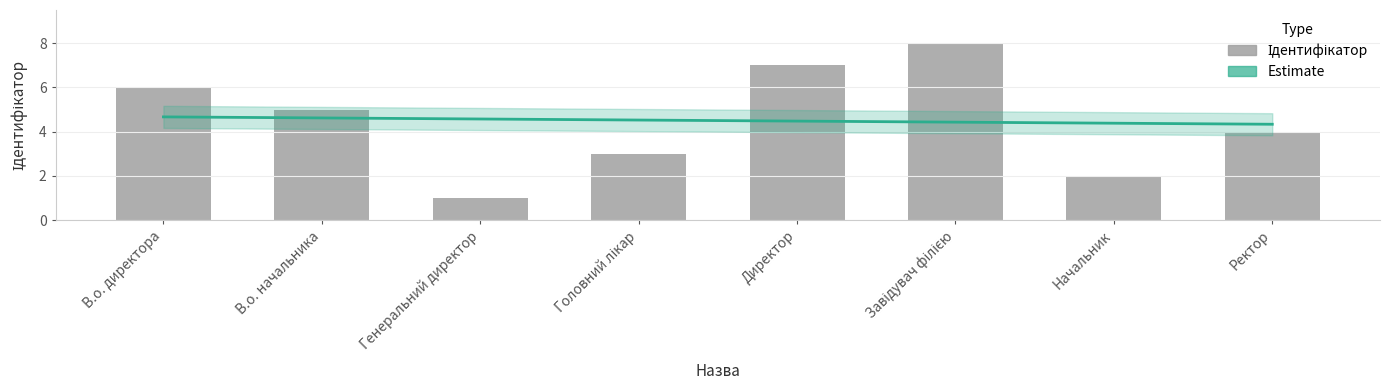

Is it true that the value at Директор is 7?

True